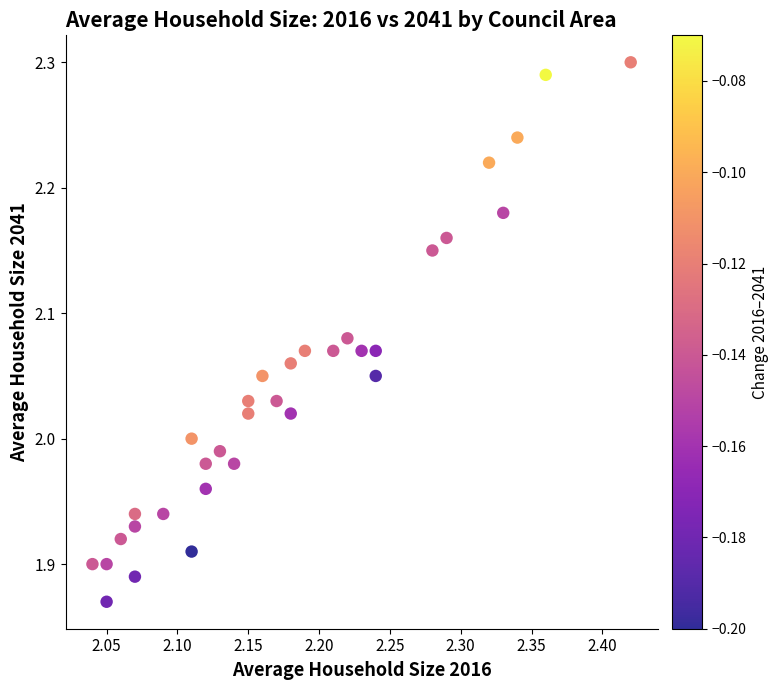

What is the range of Y values (max minus min)?

0.4